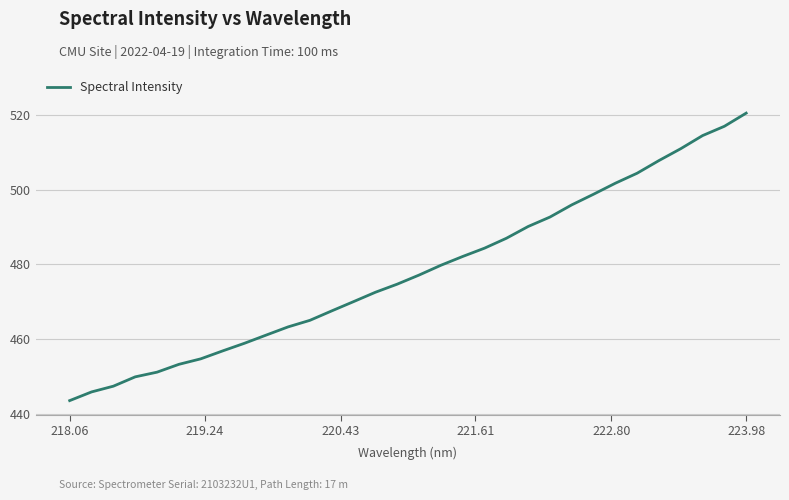

What is the minimum value shown in the chart?

443.5